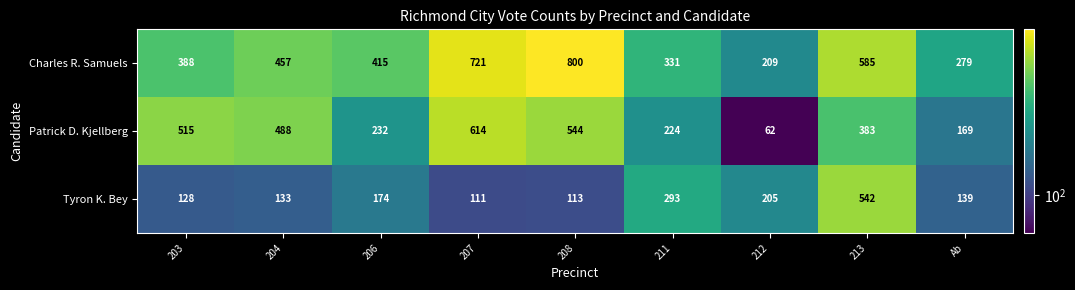

Between 211 and 212, which series saw the biggest shift?

Patrick D. Kjellberg